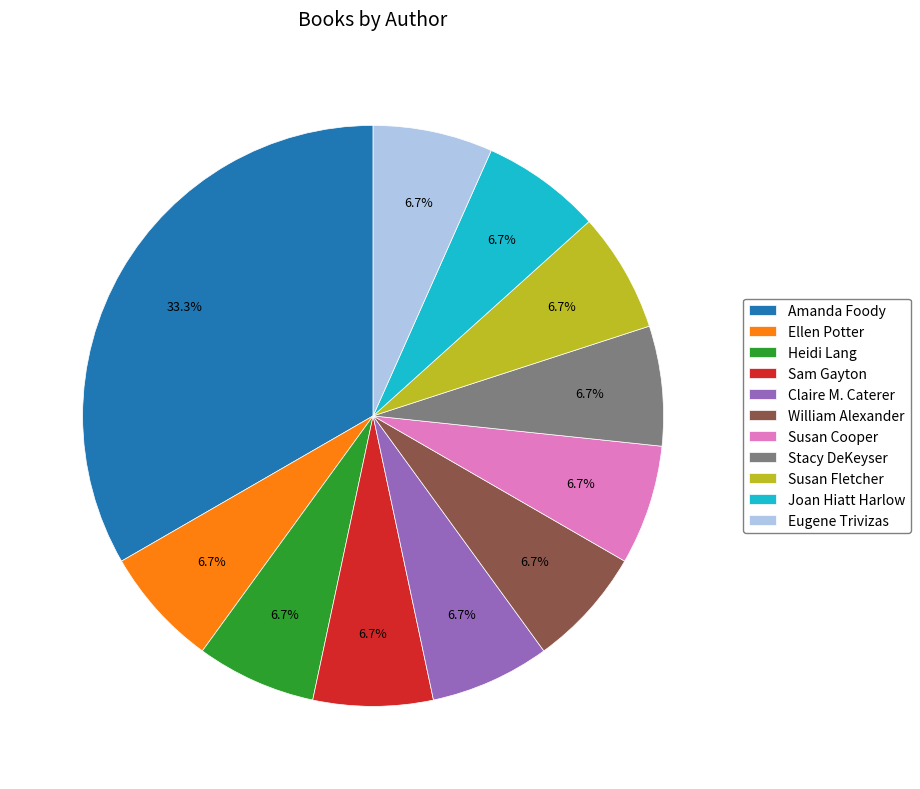

To the nearest percent, what portion does Susan Fletcher represent?

7%